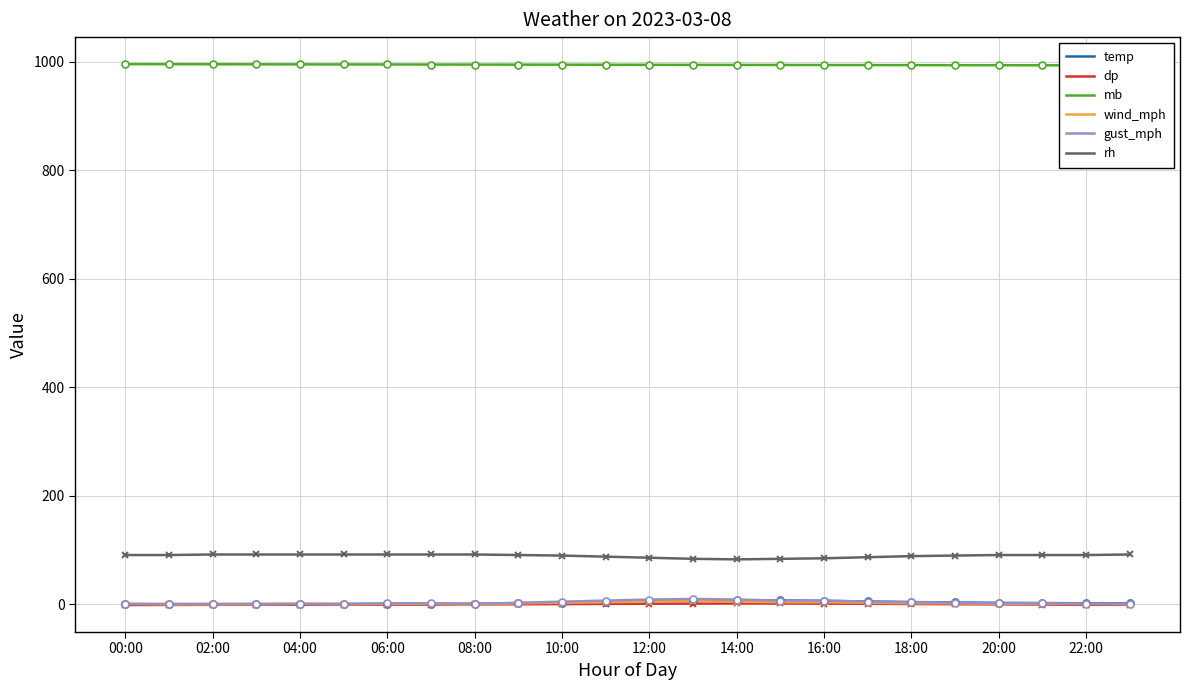

How many lines are shown in the chart?

6